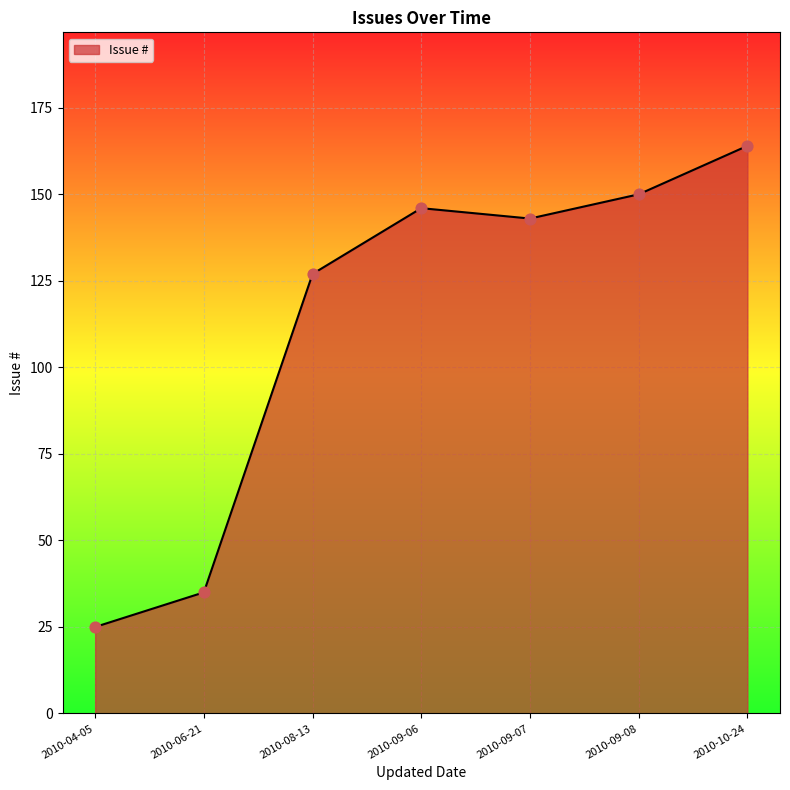

Approximately how many times larger is the value at 2010-04-05 compared to 2010-06-21?

0.7